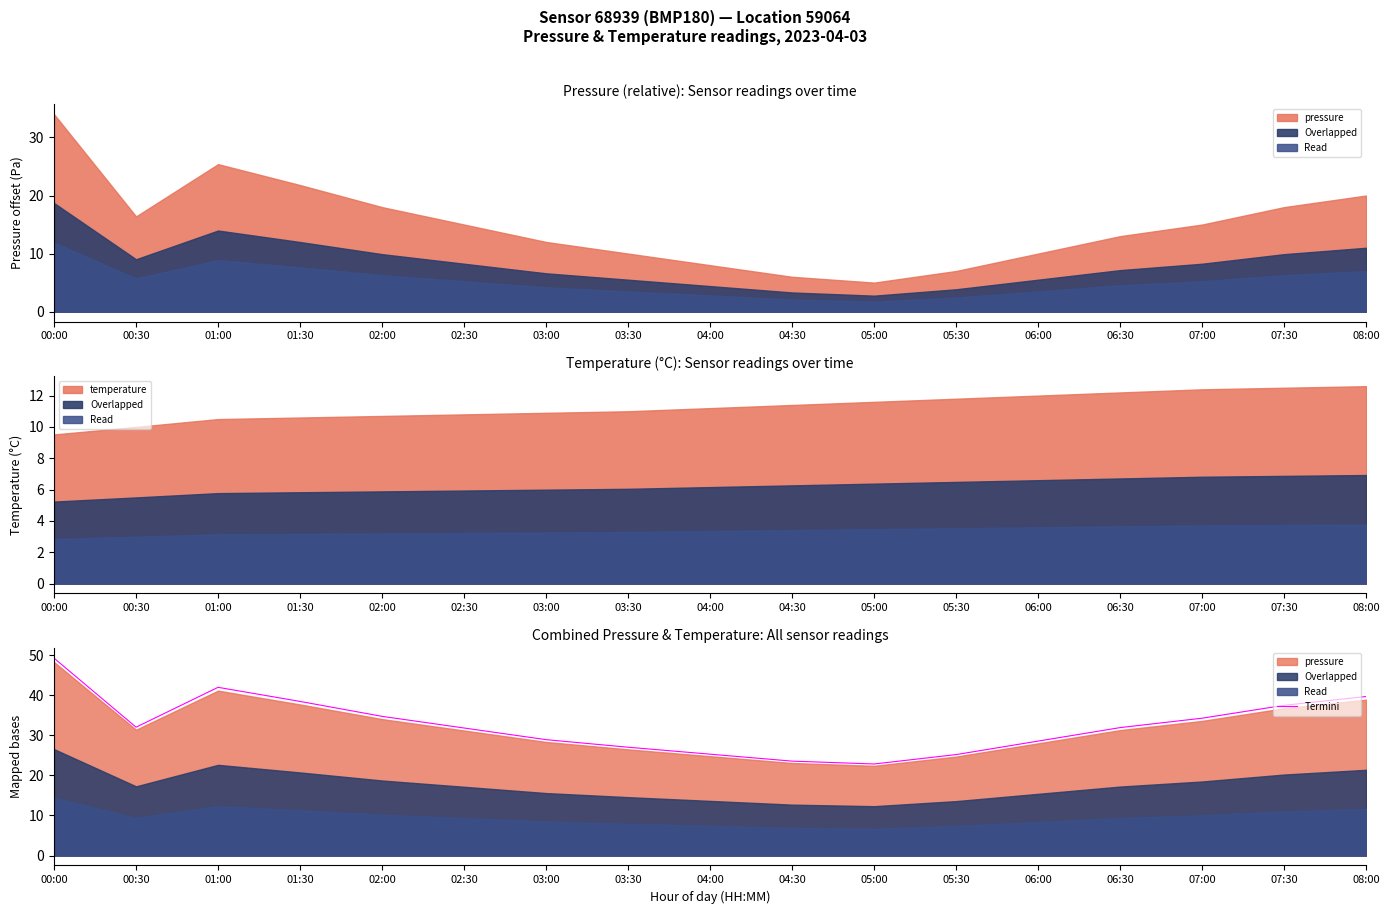

List the labels in order of value, largest first.

00:00, 01:00, 08:00, 01:30, 07:30, 02:00, 07:00, 00:30, 06:30, 02:30, 03:00, 06:00, 03:30, 04:00, 05:30, 04:30, 05:00